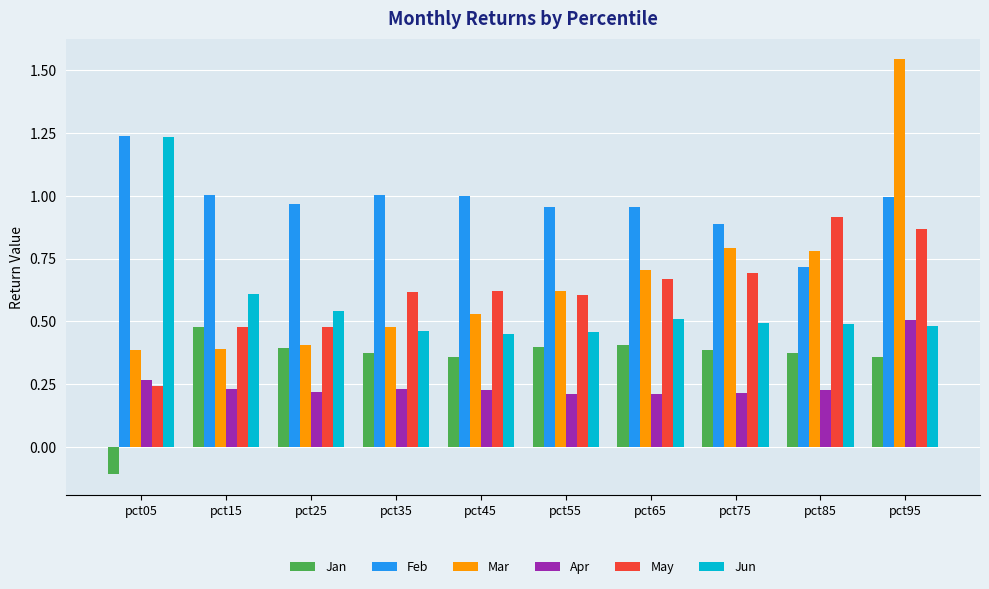

The value of May at pct75 is 0.7. True or false?

True